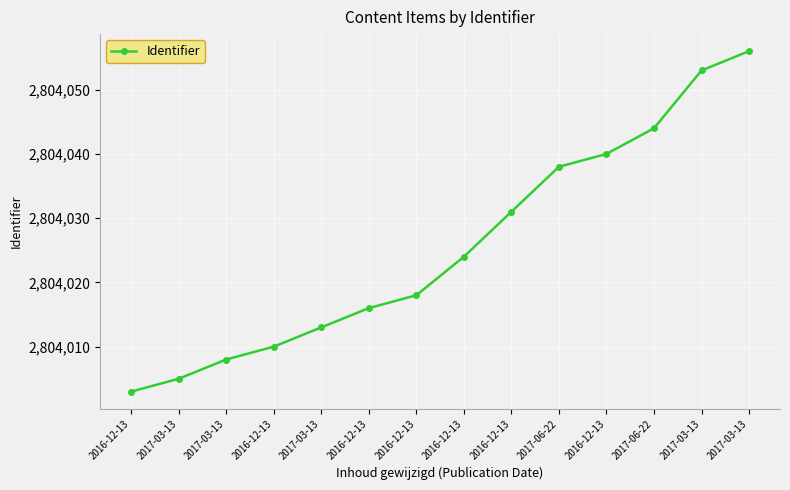

How many lines are shown in the chart?

1